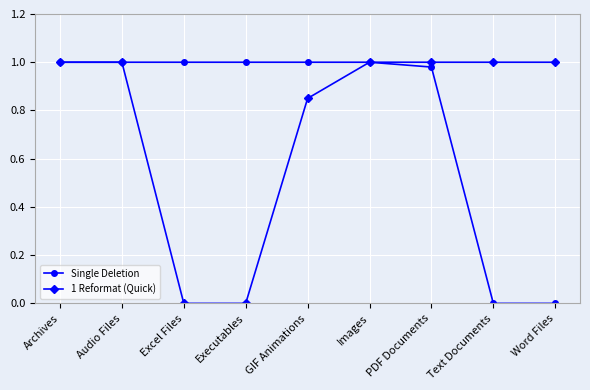

What are all the series names shown in the legend?

Single Deletion, 1 Reformat (Quick)